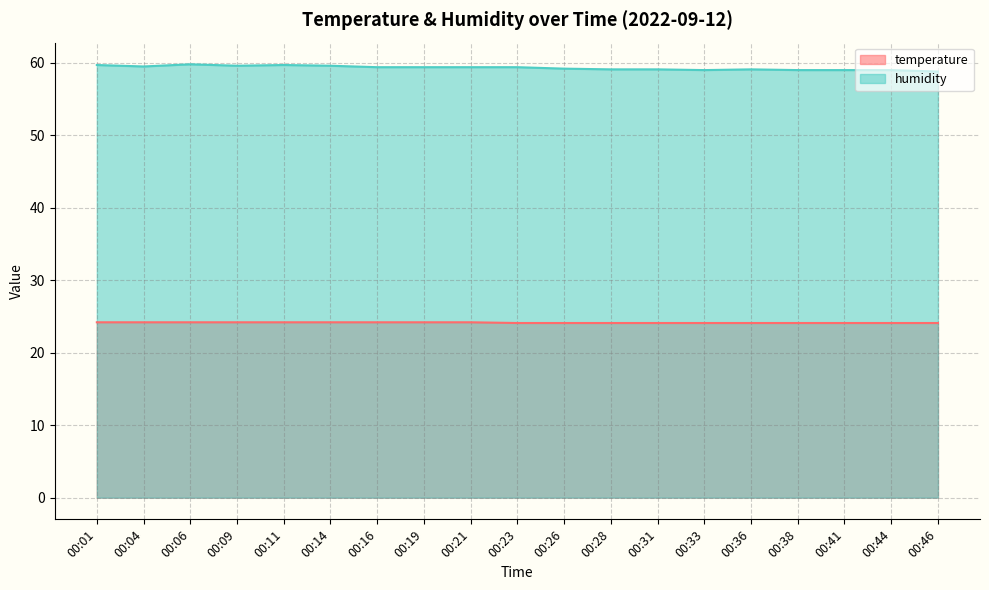

Does the chart display data point markers on the line(s)?

No